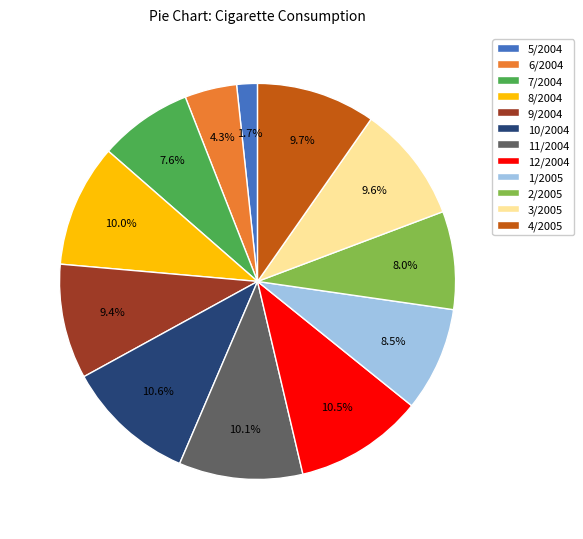

Count the number of slices in the pie.

12